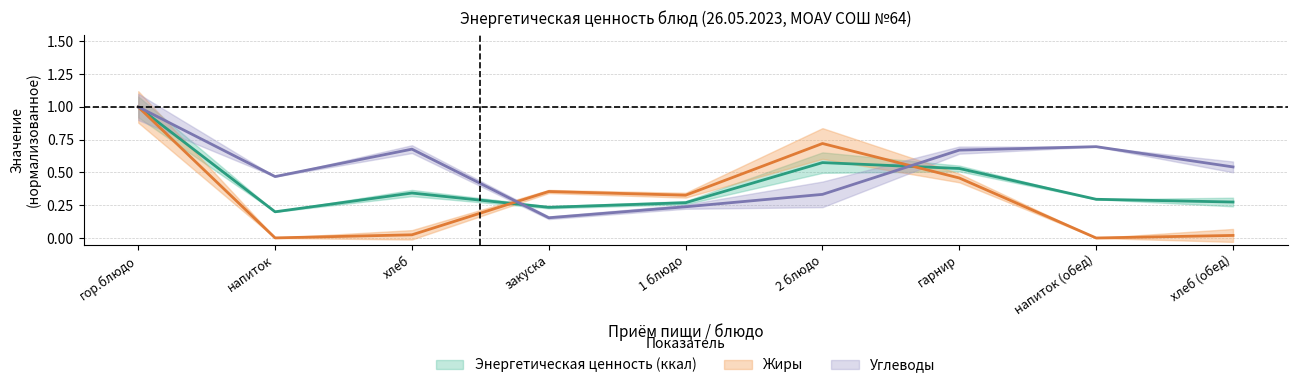

How many intersections are there between Энергетическая ценность (ккал) and Углеводы?

2